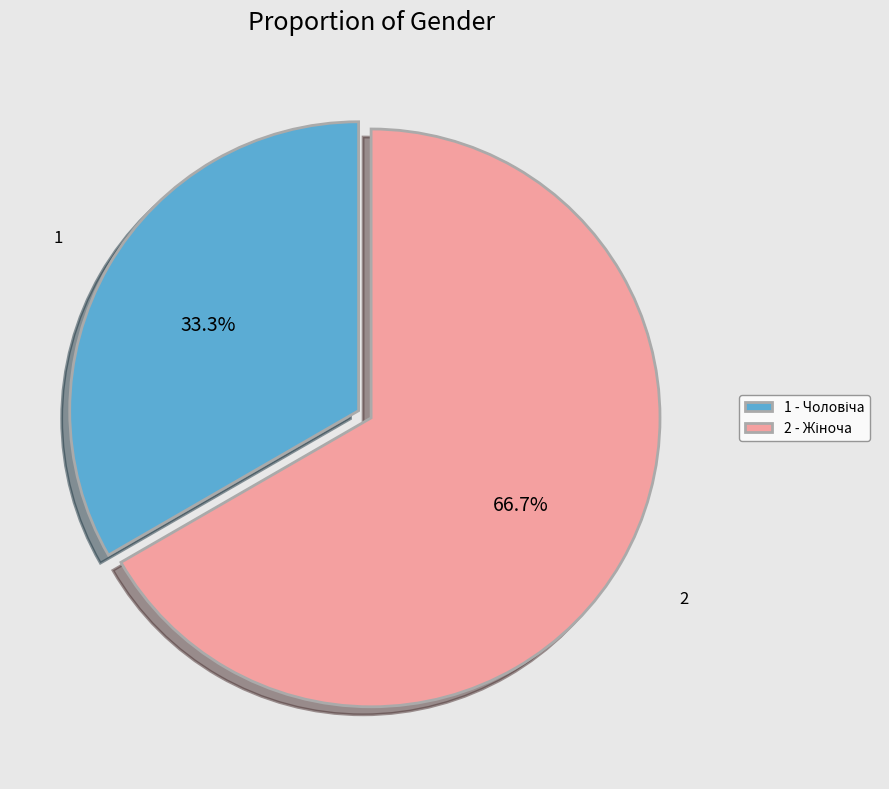

Is there a majority slice in this chart?

Yes